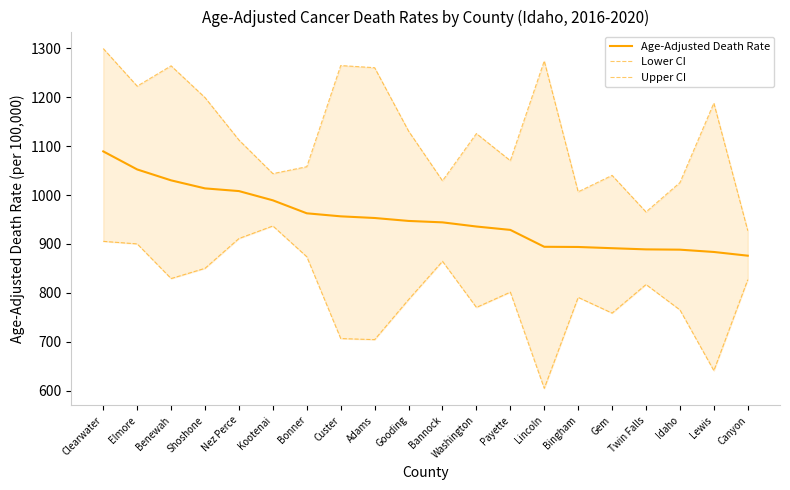

True or false: Lower CI has a value of 571.2 at Clearwater.

False